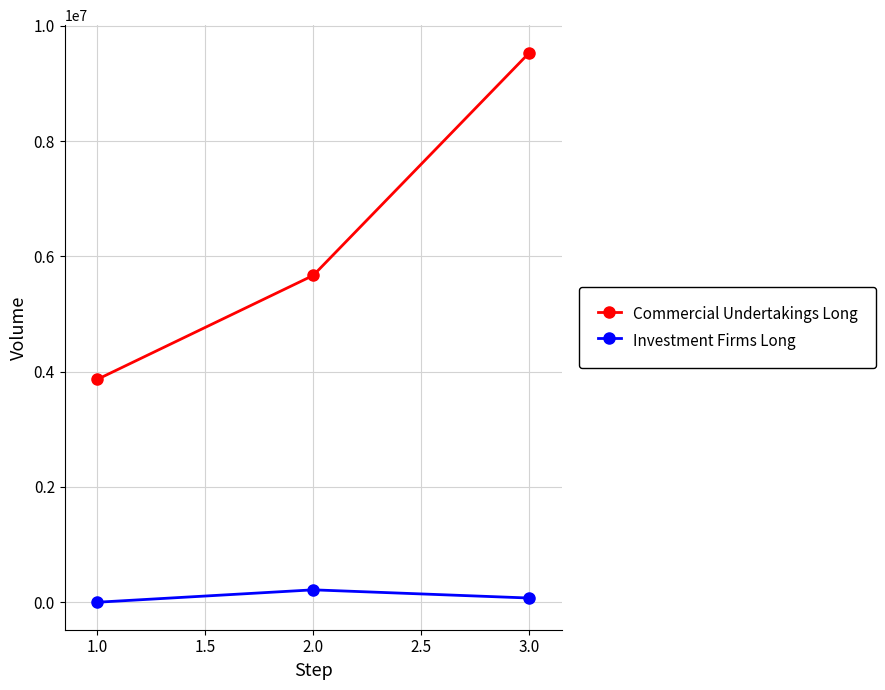

How many positive values does the Investment Firms Long series have?

2